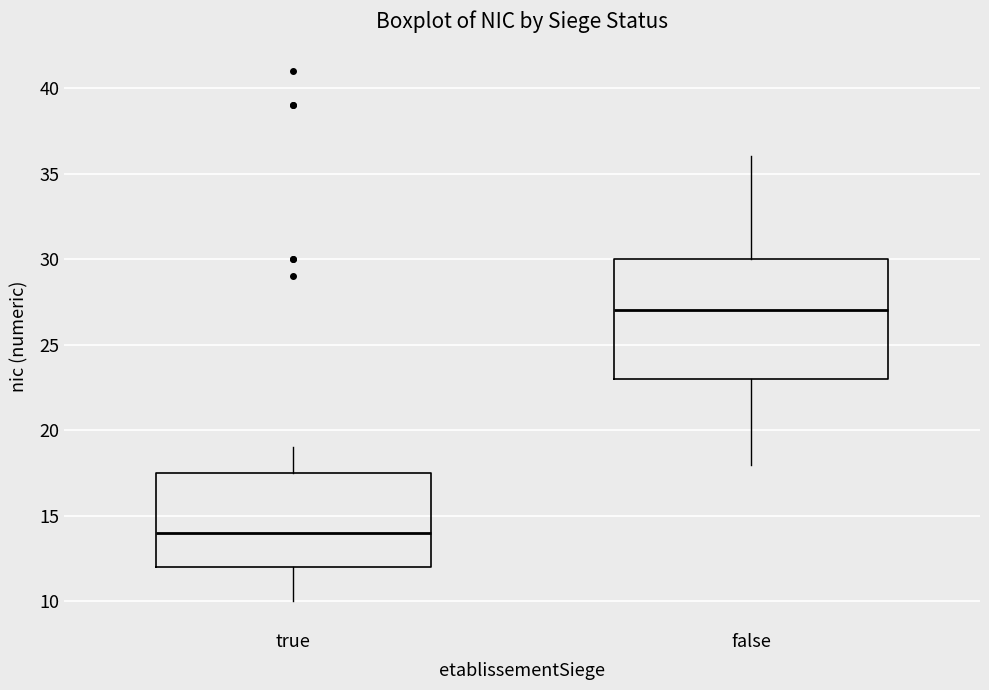

Where is the upper edge of the box for false on the y-axis? The values are not printed on the chart, so give them approximately, as read against the axis.

30.0